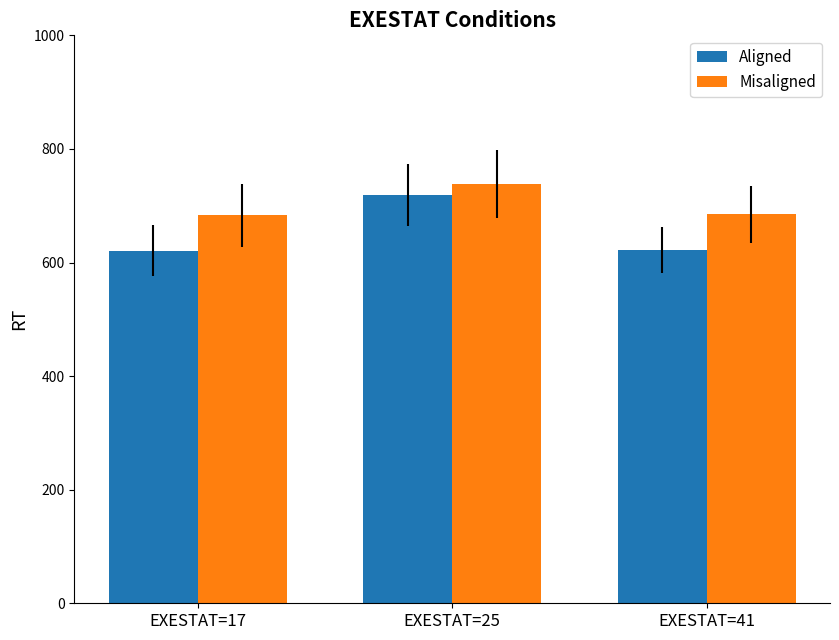

Which series has the widest spread of values?

Aligned